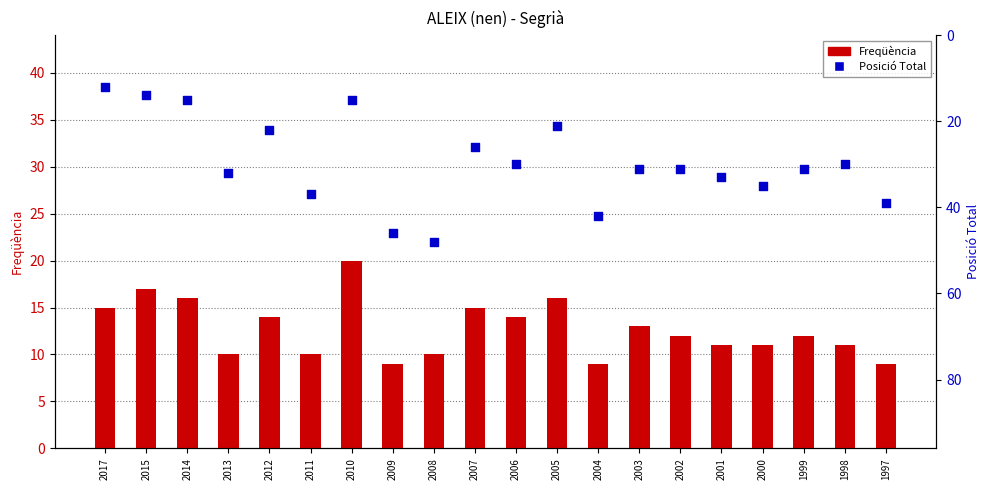

Which series contains the lowest Y value?

Freqüència